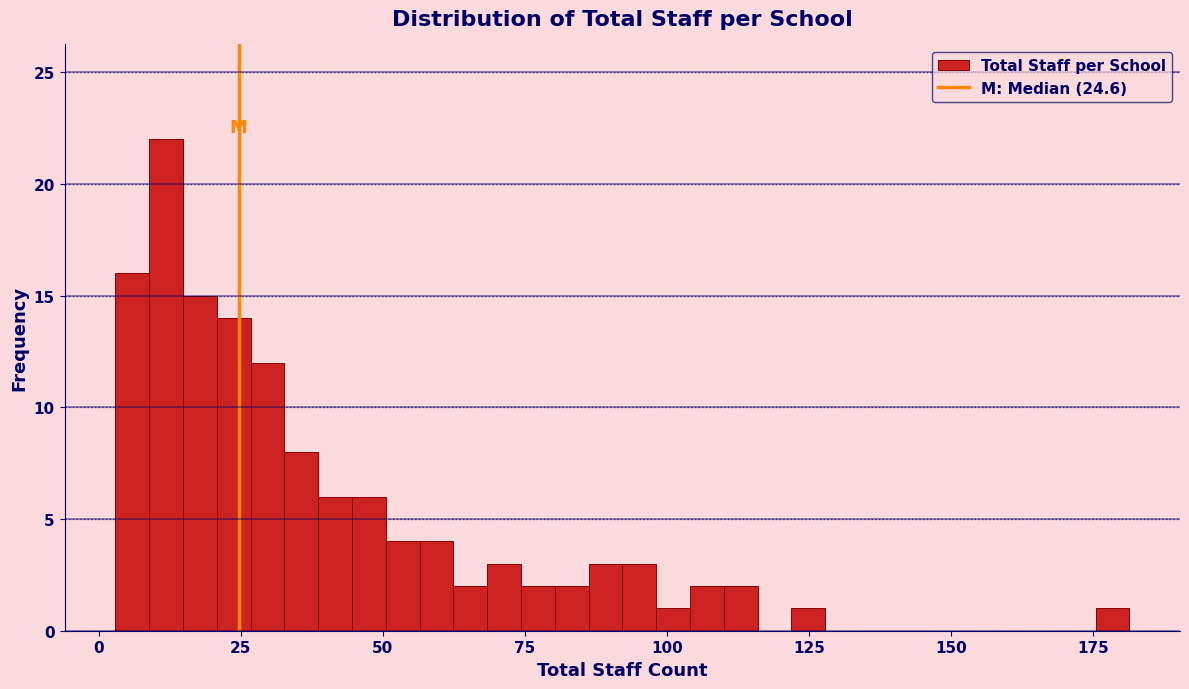

Around what value on the x-axis is the tallest bar? Give the approximate position of its centre, as read against the axis.

10